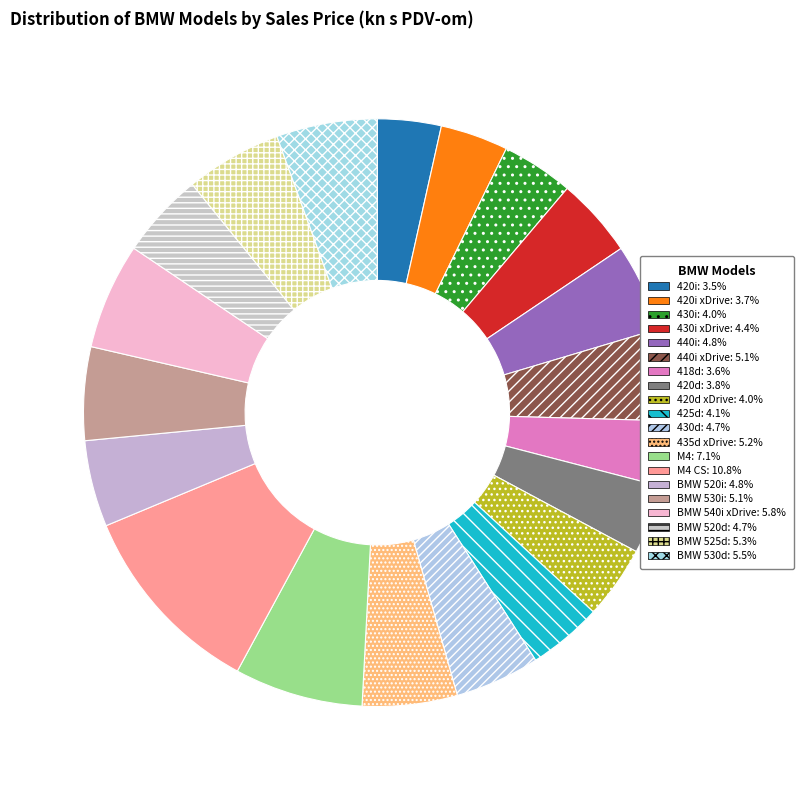

What is the smallest slice in the pie chart?

420i